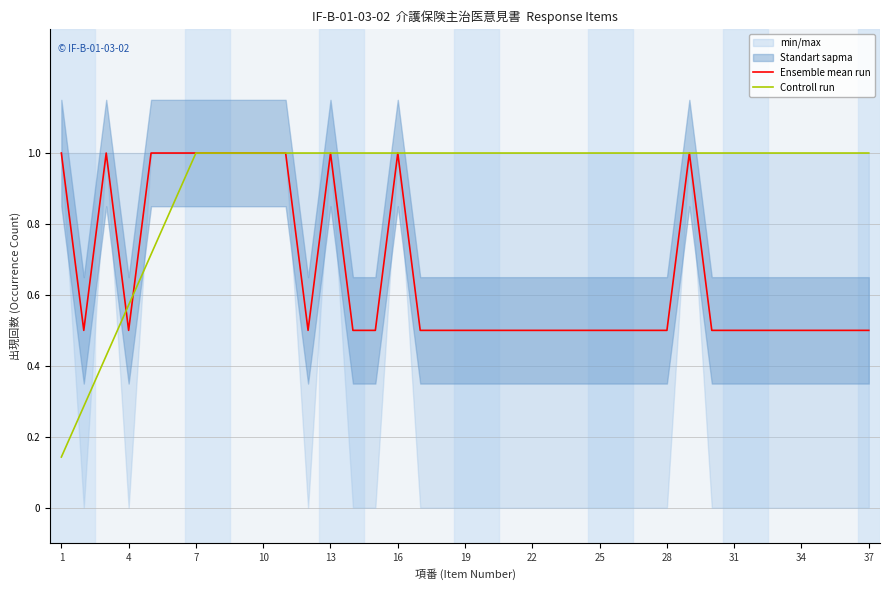

In Ensemble mean run, how many points are higher than both neighbors (excluding endpoints)?

4